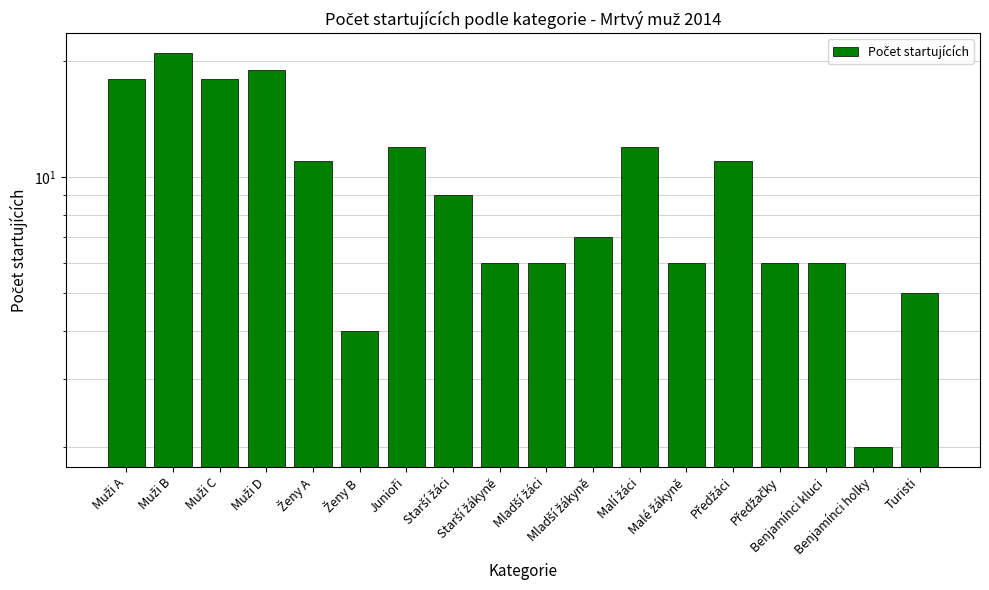

Reading right to left, extract all data points from this chart.

Turisti=5	Benjamínci holky=2	Benjamínci kluci=6	Předžačky=6	Předžáci=11	Malé žákyně=6	Malí žáci=12	Mladší žákyně=7	Mladší žáci=6	Starší žákyně=6	Starší žáci=9	Junioři=12	Ženy B=4	Ženy A=11	Muži D=19	Muži C=18	Muži B=21	Muži A=18